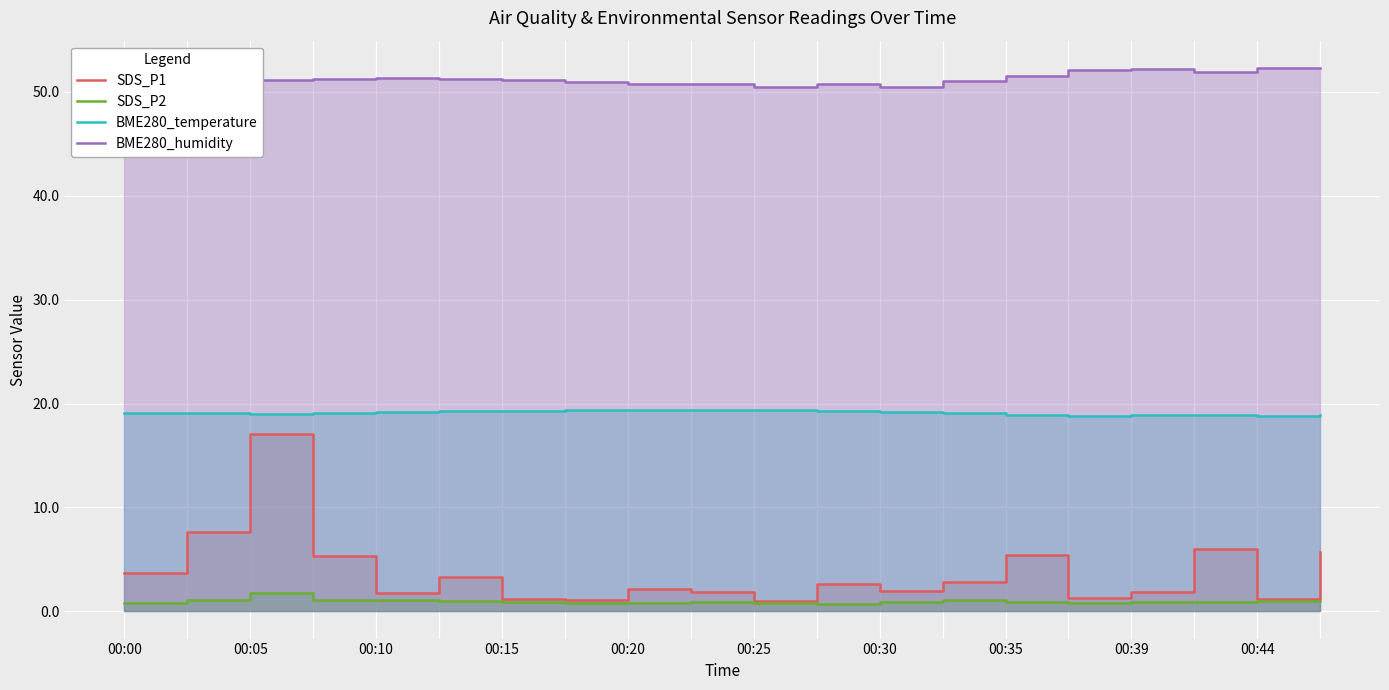

At which category does BME280_temperature reach its first local valley?

00:10